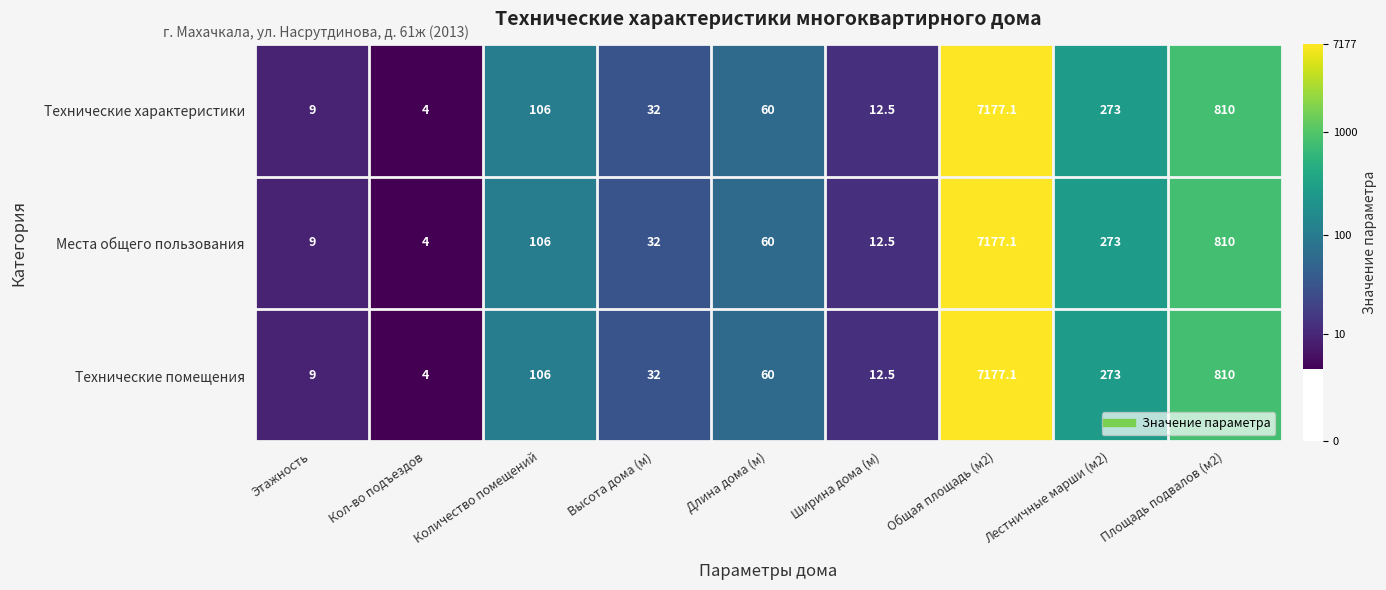

List the labels in order of Технические помещения value, largest first.

Общая площадь (м2), Площадь подвалов (м2), Лестничные марши (м2), Количество помещений, Длина дома (м), Высота дома (м), Ширина дома (м), Этажность, Кол-во подъездов